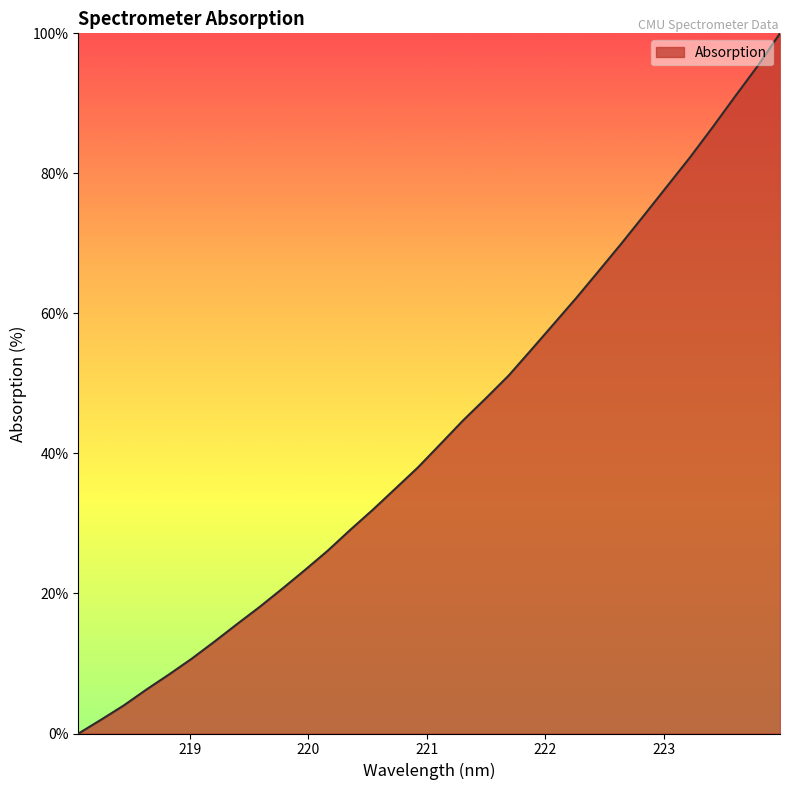

Does the chart have visible grid lines?

No